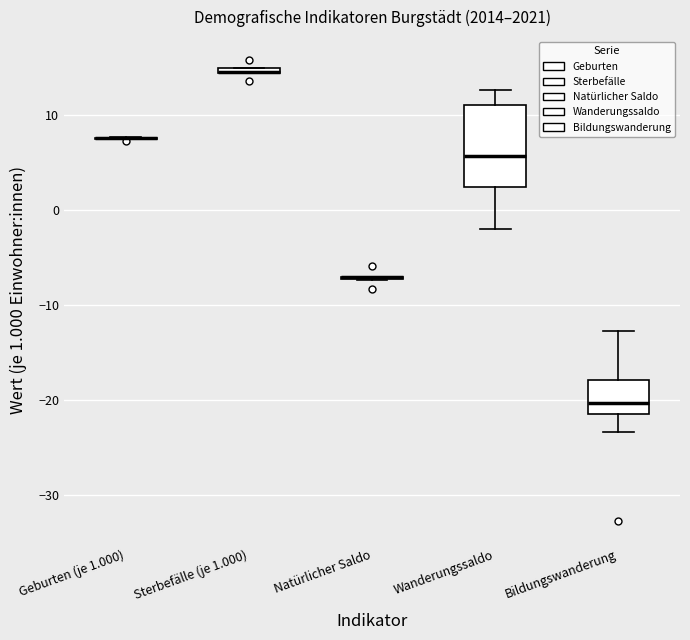

Which box is the tallest, from its lower edge to its upper edge?

Wanderungssaldo